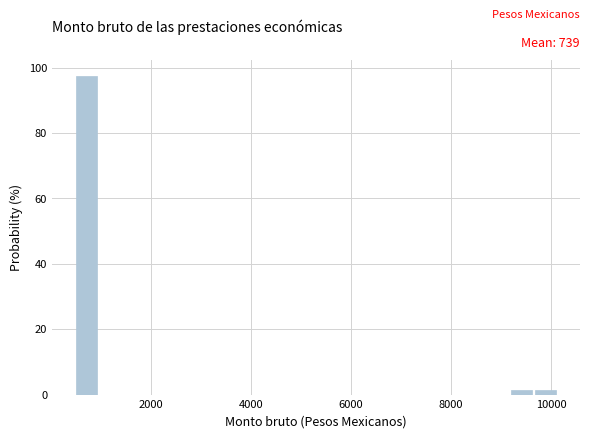

Around what value on the x-axis is the tallest bar? Give the approximate position of its centre, as read against the axis.

800